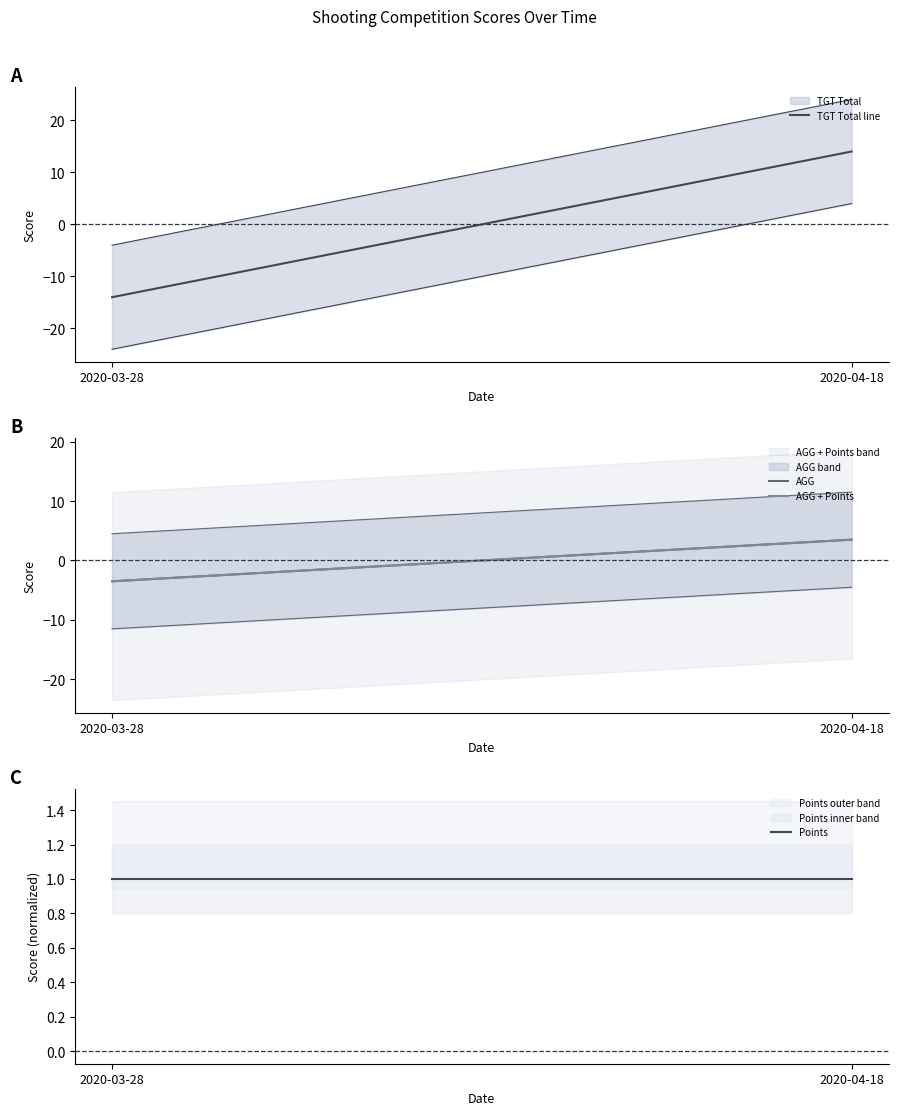

How many lines are shown in the chart?

4